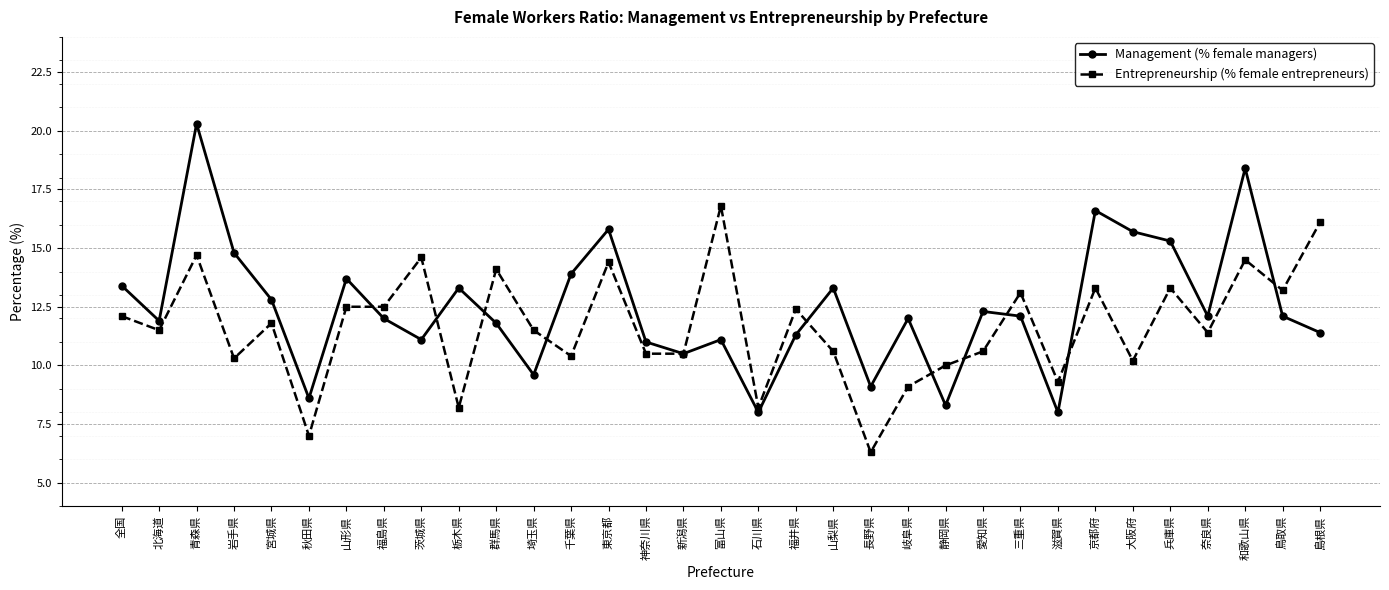

Read the Management (% female managers) value at 鳥取県.

12.1